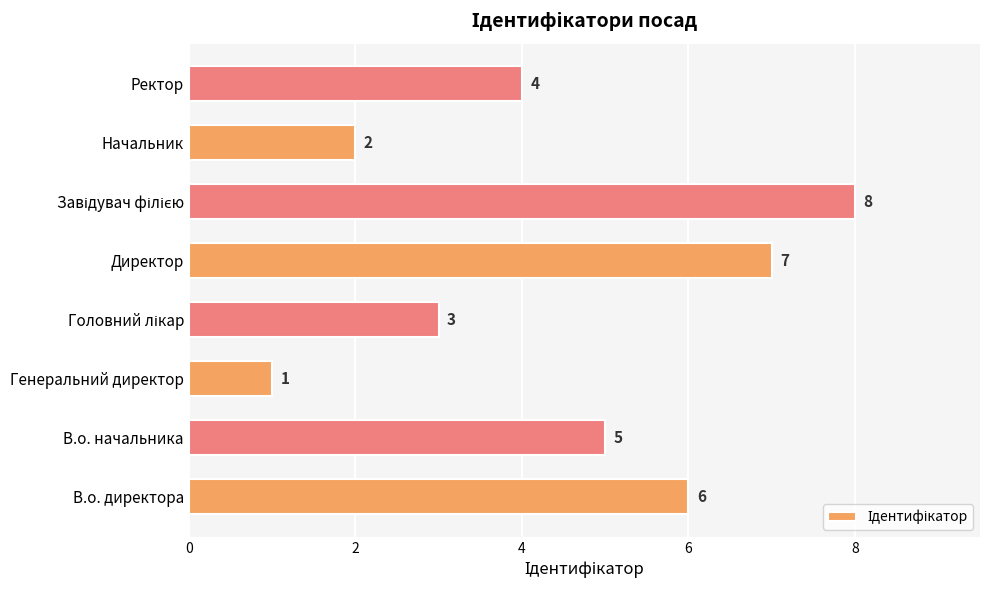

Reading top to bottom, list all the values displayed in this chart.

4	2	8	7	3	1	5	6